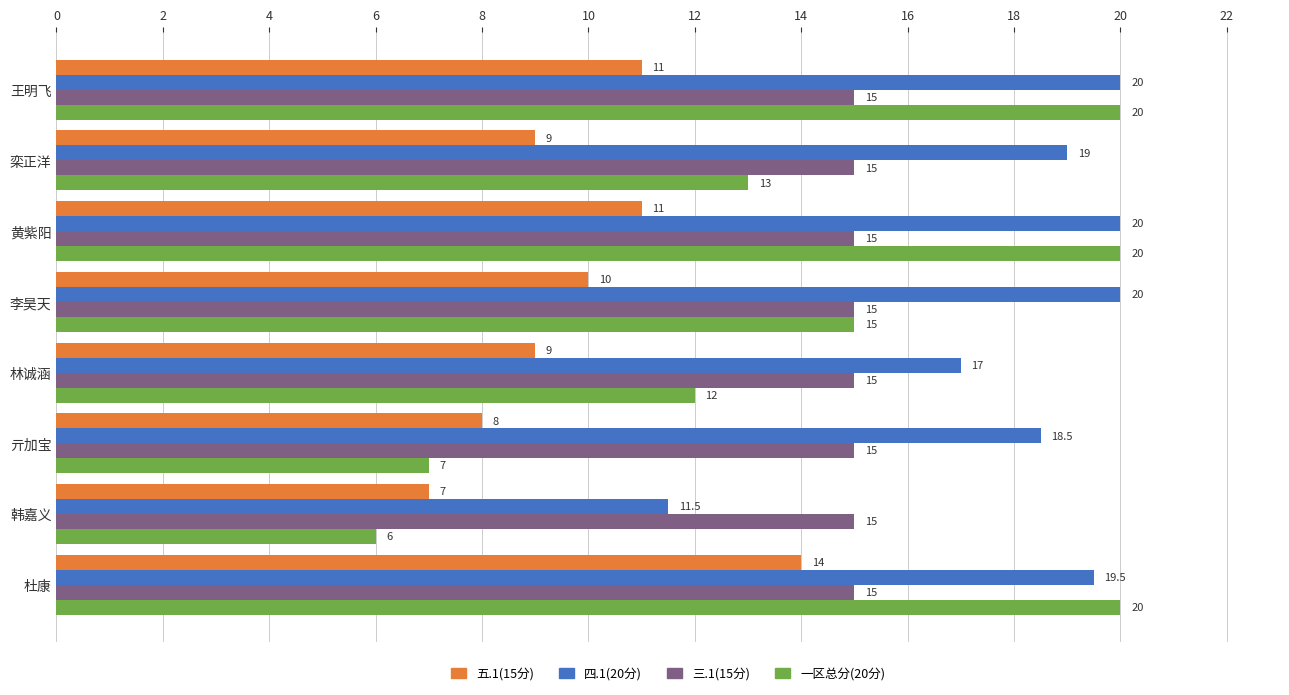

At 栾正洋, list the series in order from largest to smallest.

四.1(20分), 三.1(15分), 一区总分(20分), 五.1(15分)